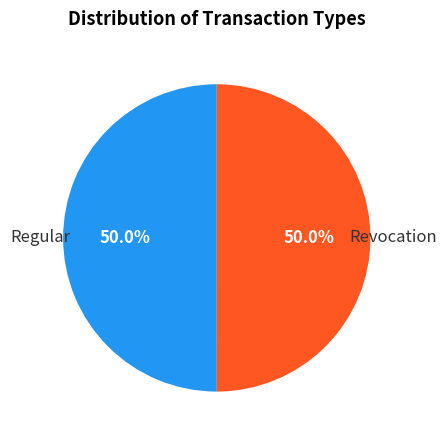

What percentage is the Revocation slice, to the nearest percent?

50%